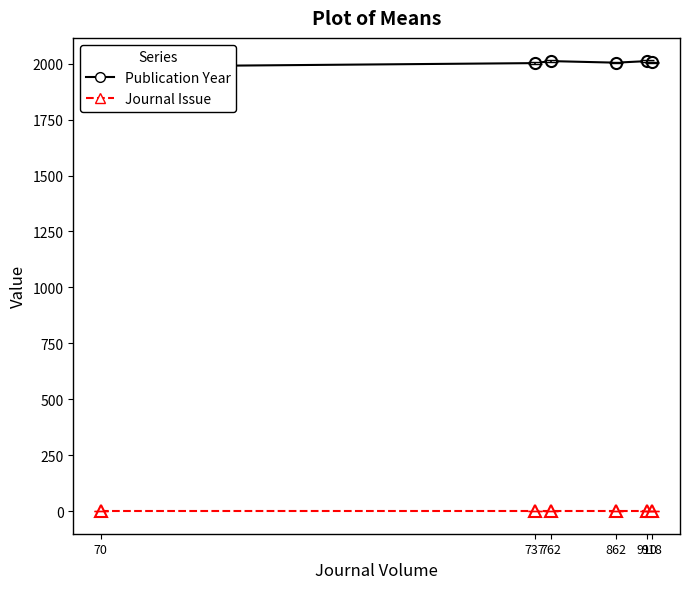

At 918, list the series in order from largest to smallest.

Publication Year, Journal Issue